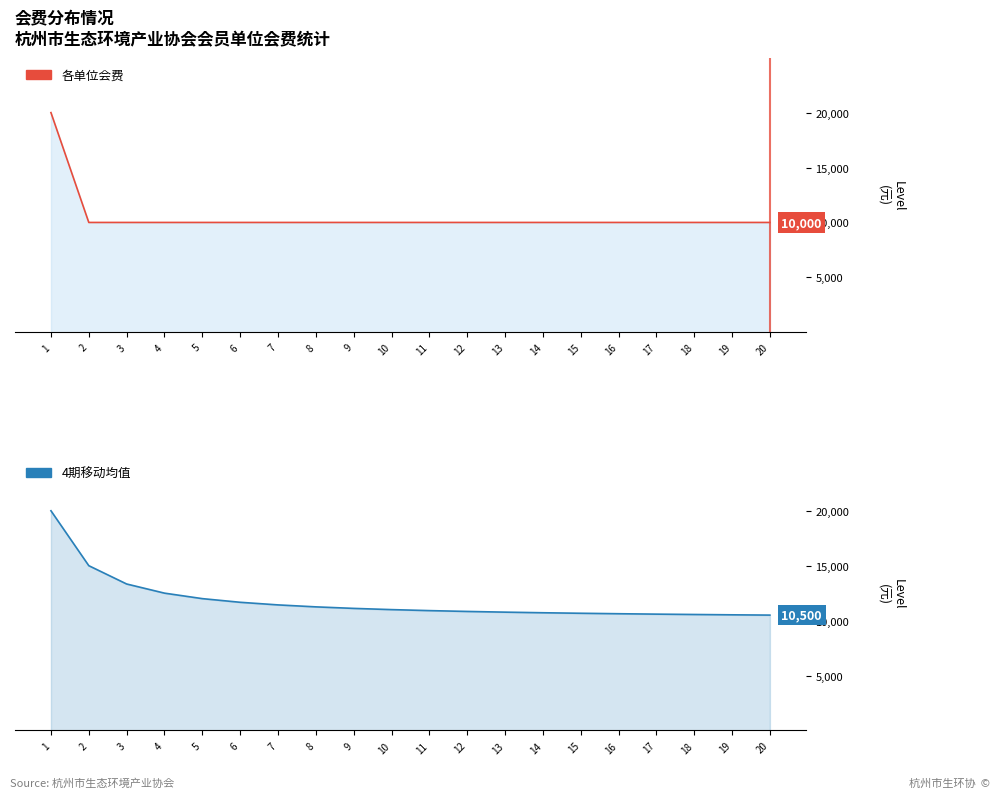

Between 18 and 16, which is larger?

18